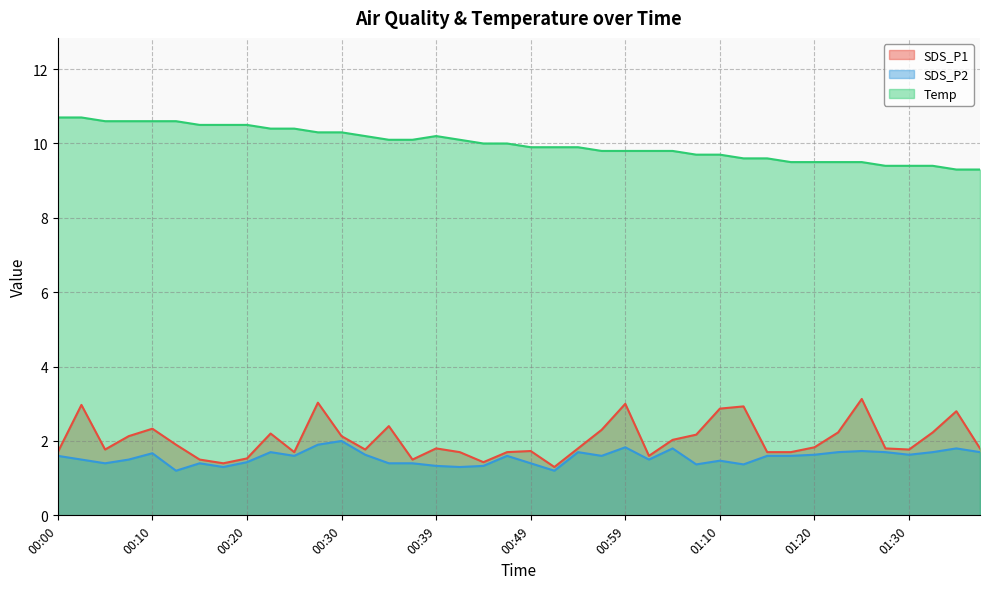

What is the lowest value of the SDS_P1 series?

1.3